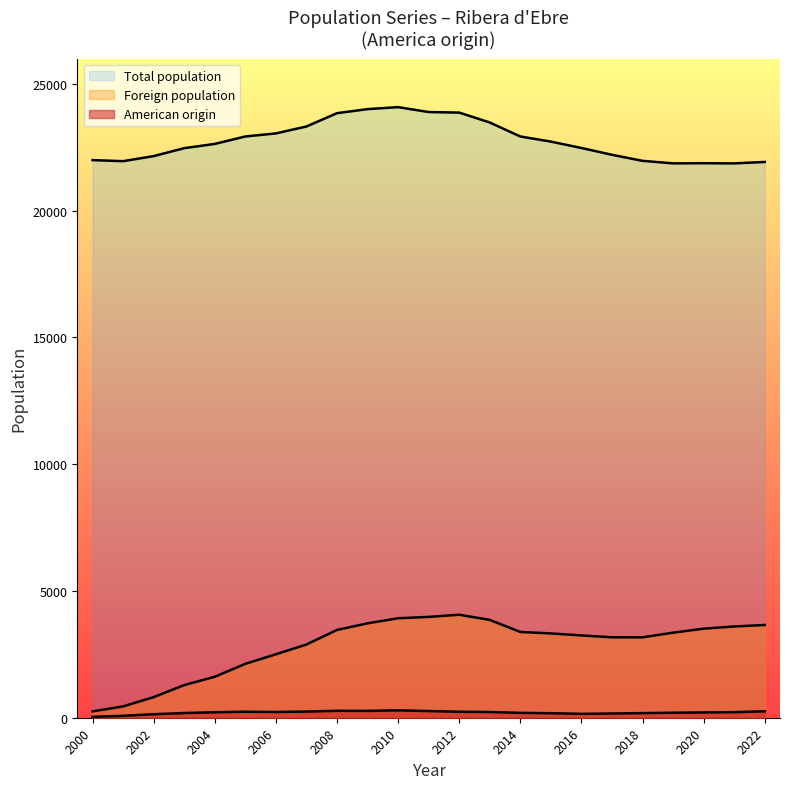

What is the sum of all American origin values?

4674